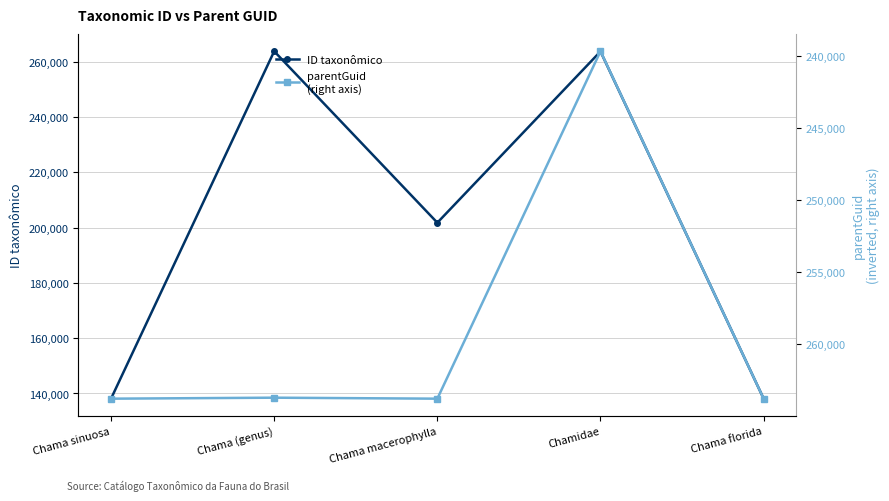

Is it true that ID taxonômico equals 201773 at Chama macerophylla?

True